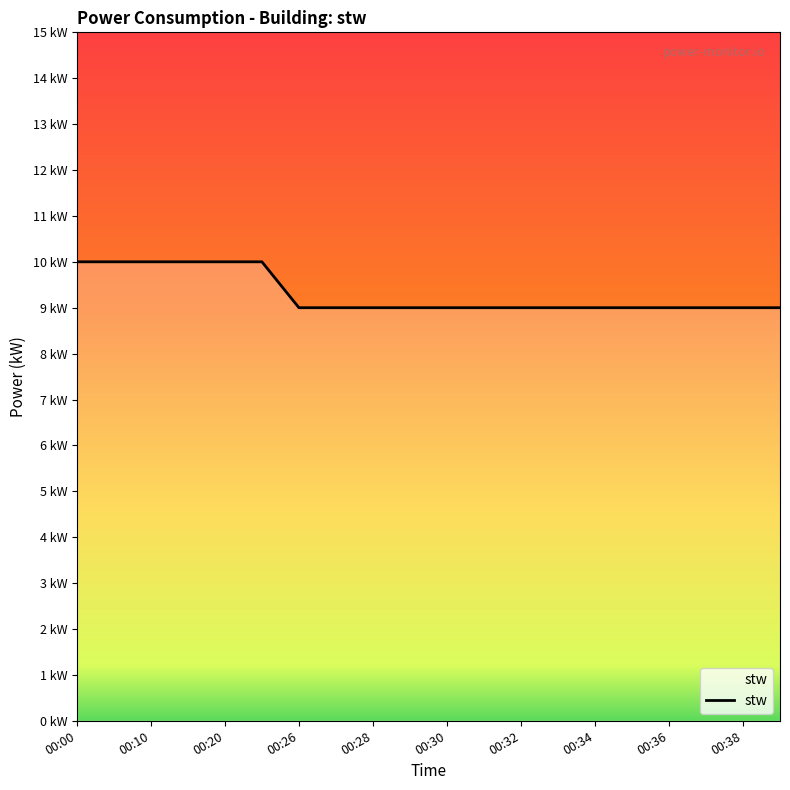

At which category does the chart reach its minimum across all series?

00:26